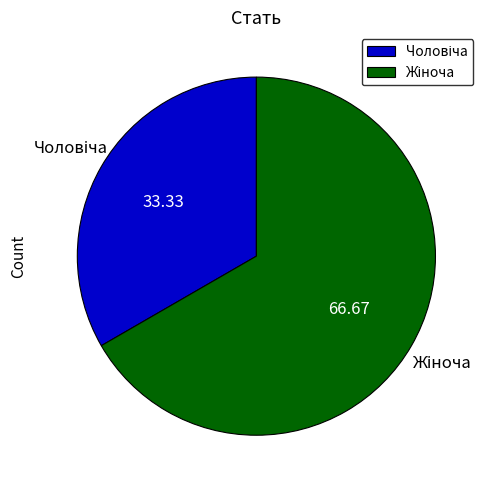

Is there a majority slice in this chart?

Yes